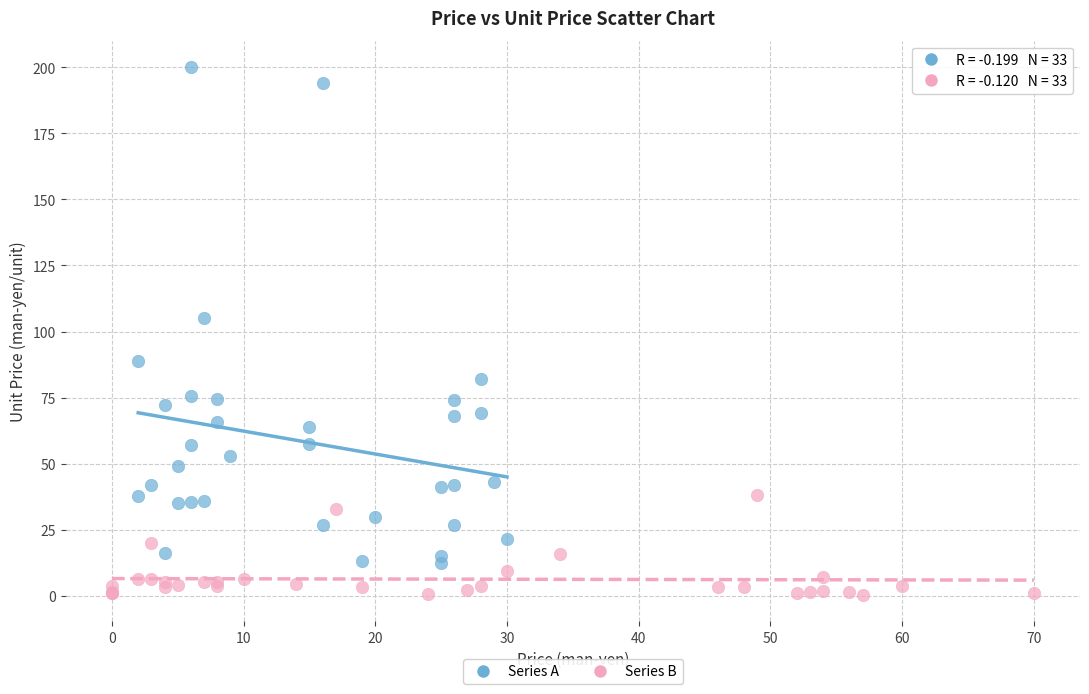

What are all the series names shown in the legend?

Series A, Series B